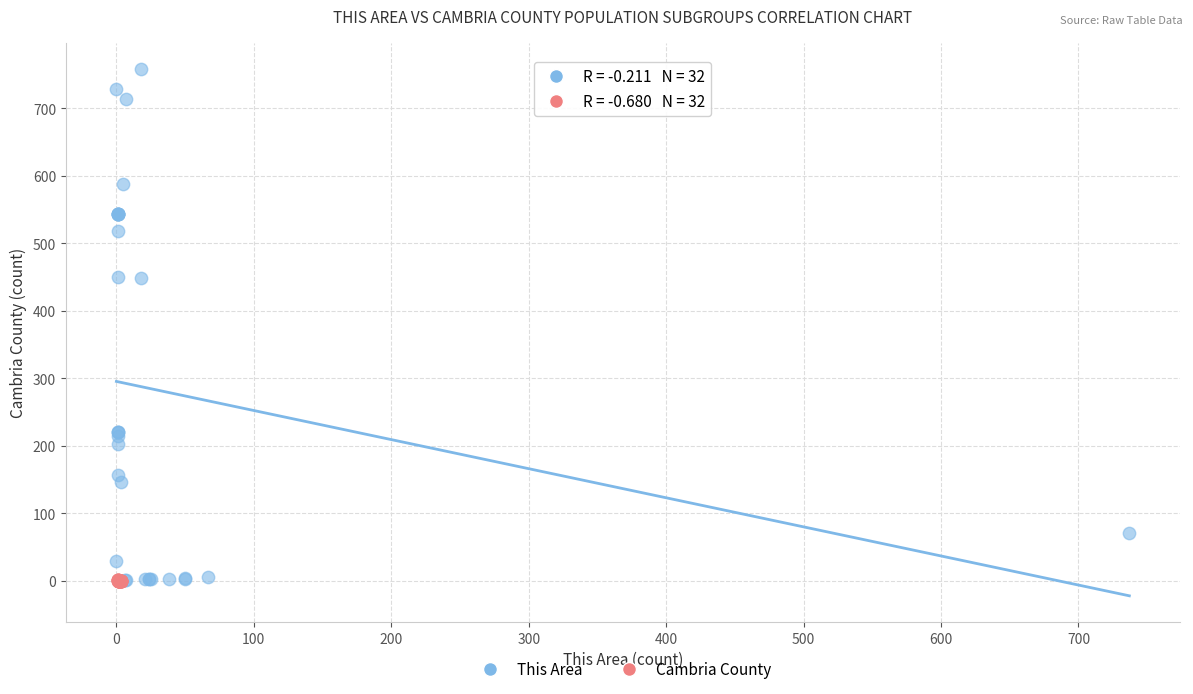

Which series reaches the maximum Y coordinate?

This Area